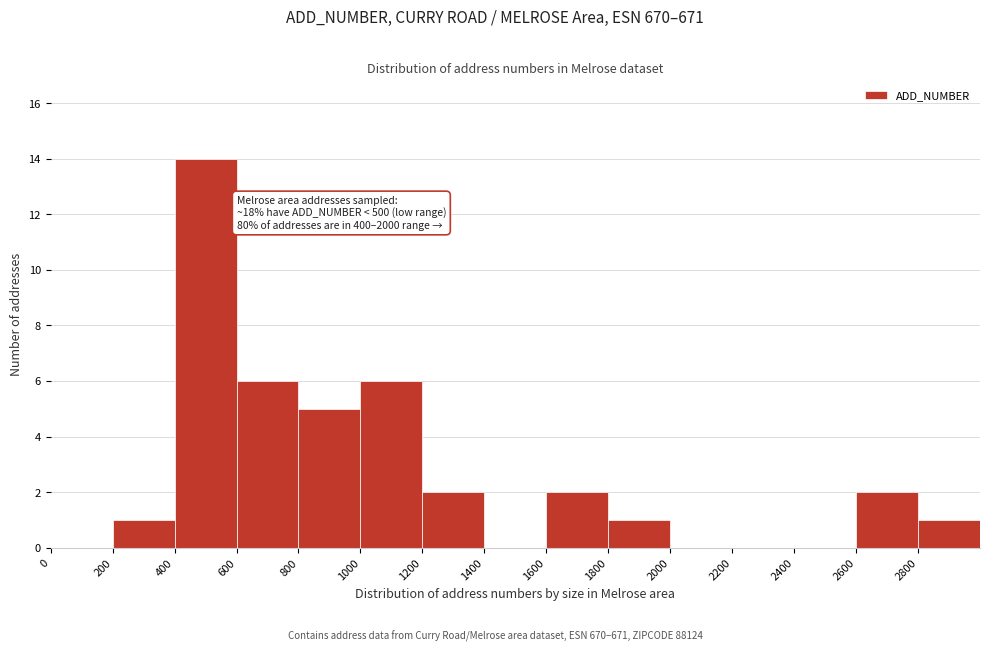

Which range on the x-axis has the tallest bar?

400 to 600